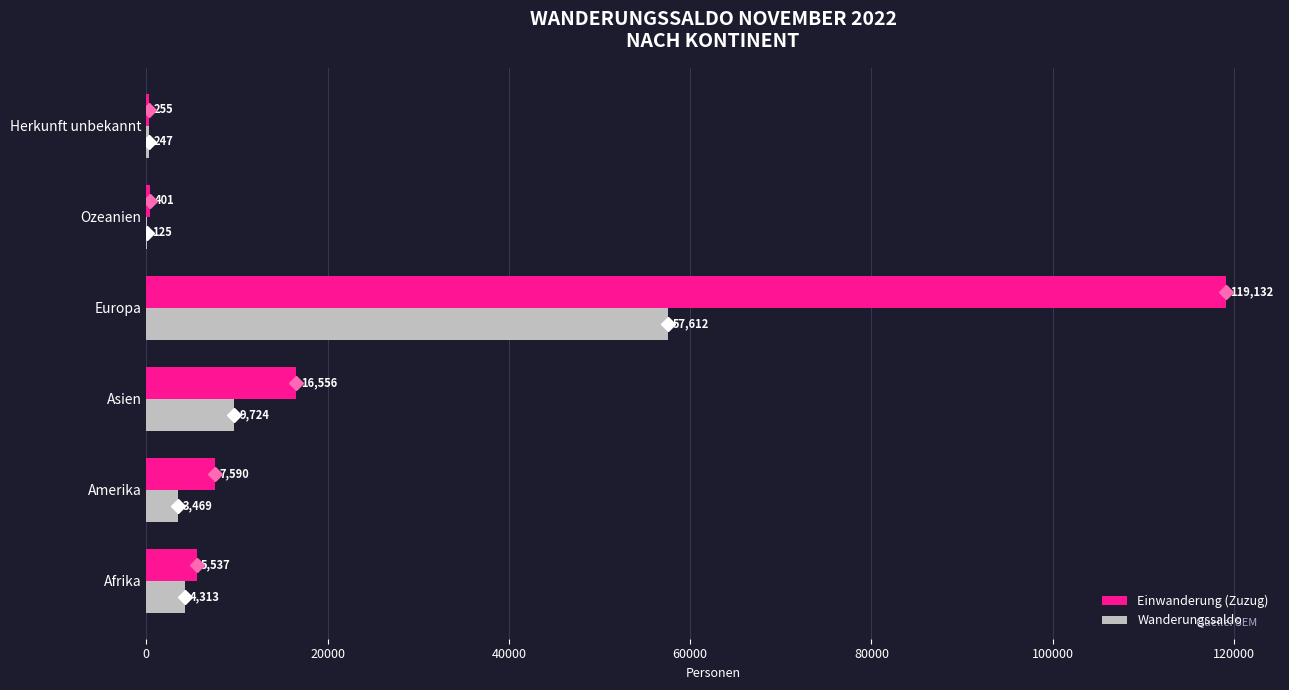

What is the sum of the Wanderungssaldo values at Ozeanien and Asien?

9849